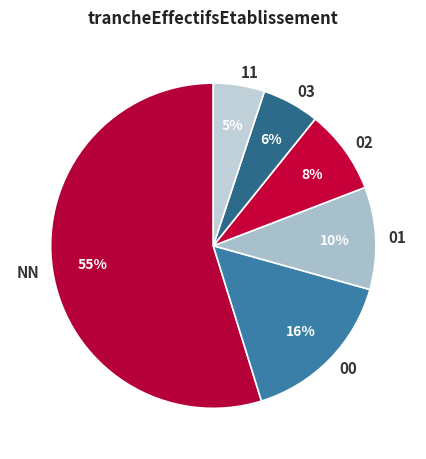

Combined, do NN and 00 account for over 50%?

Yes